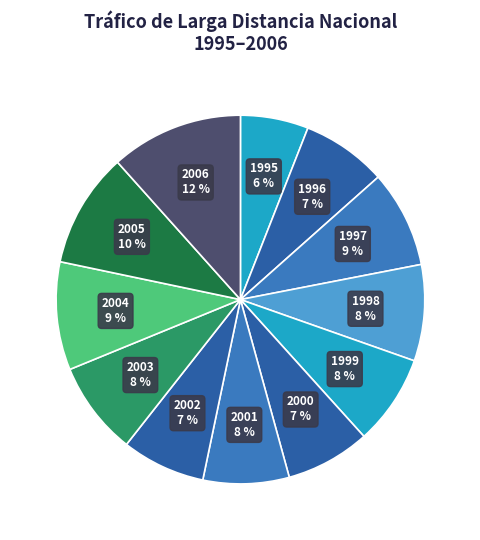

Combined, do 2001 and 2005 account for over 50%?

No